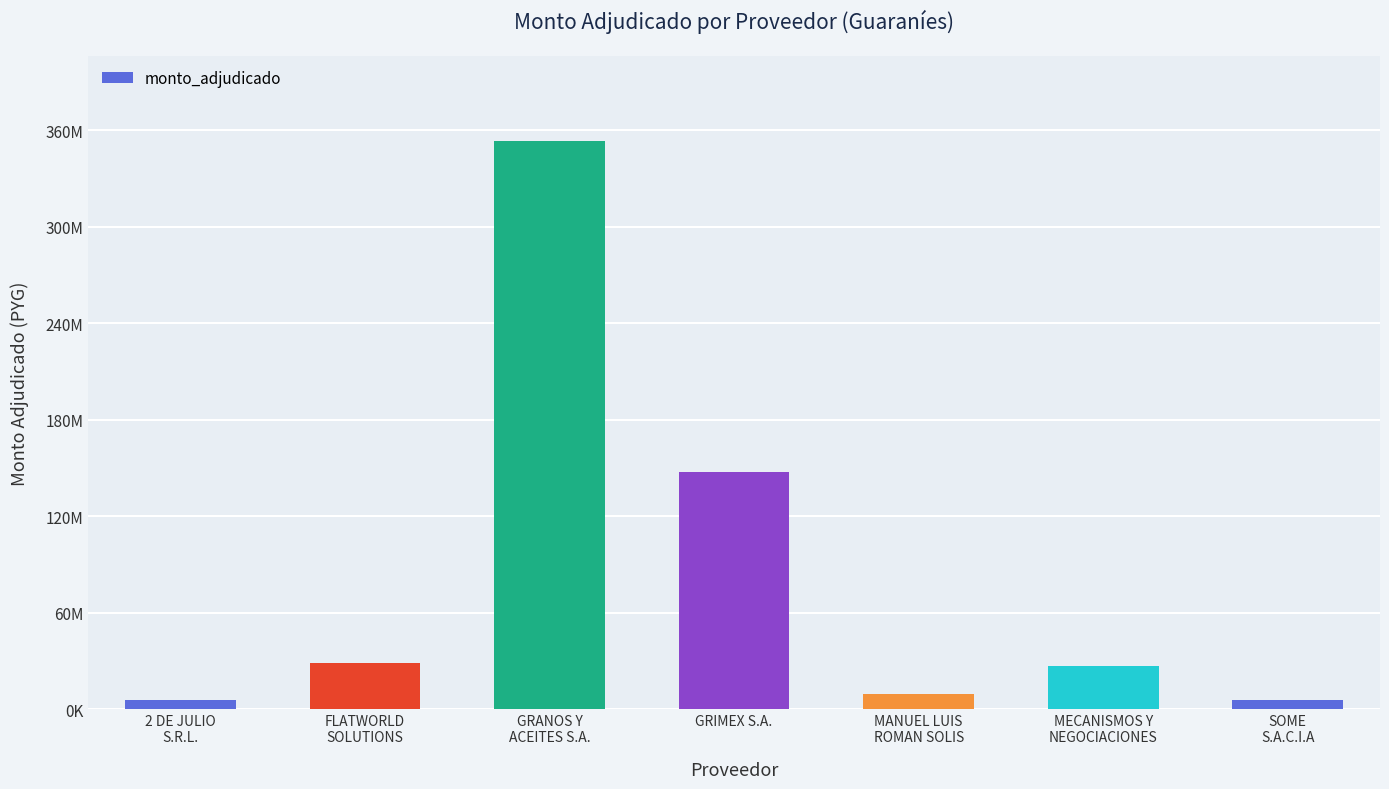

Which category has the lowest value across all series?

SOME
S.A.C.I.A